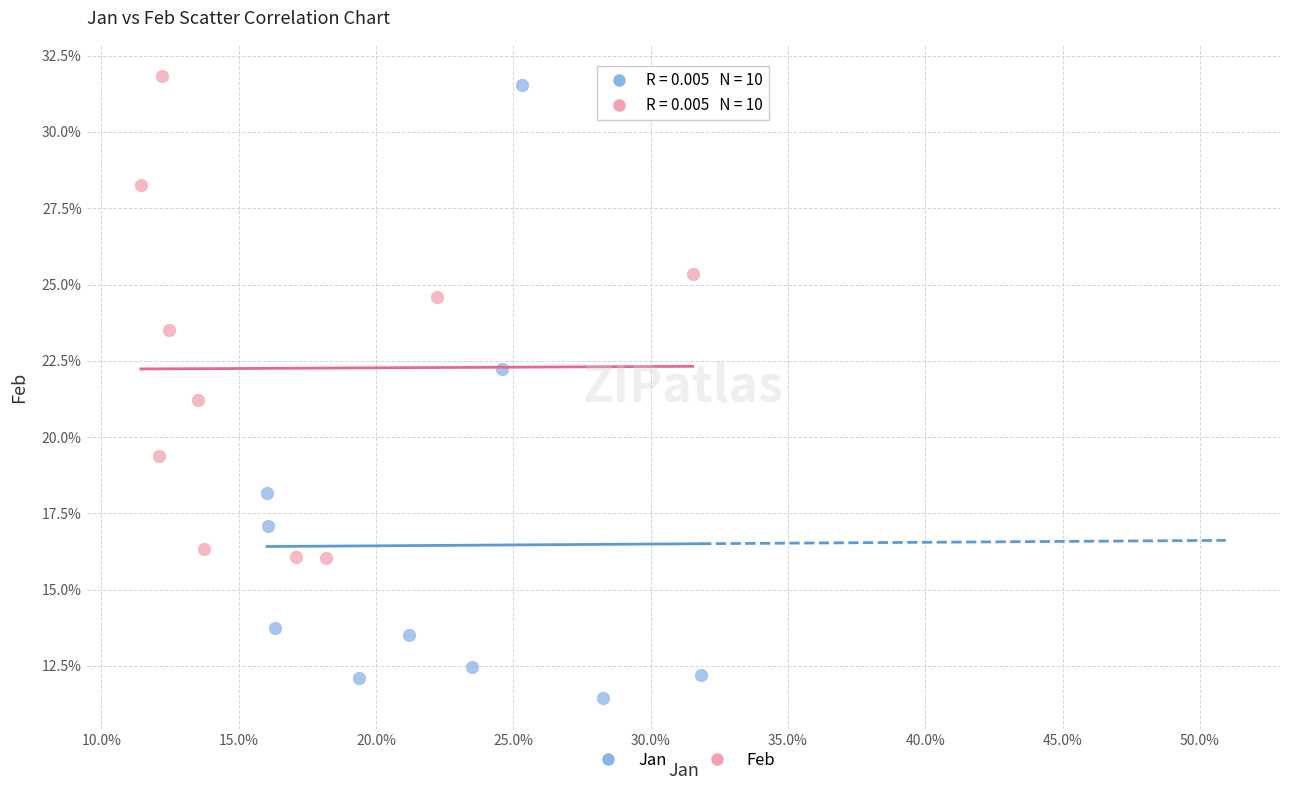

What are all the series names shown in the legend?

Jan, Feb